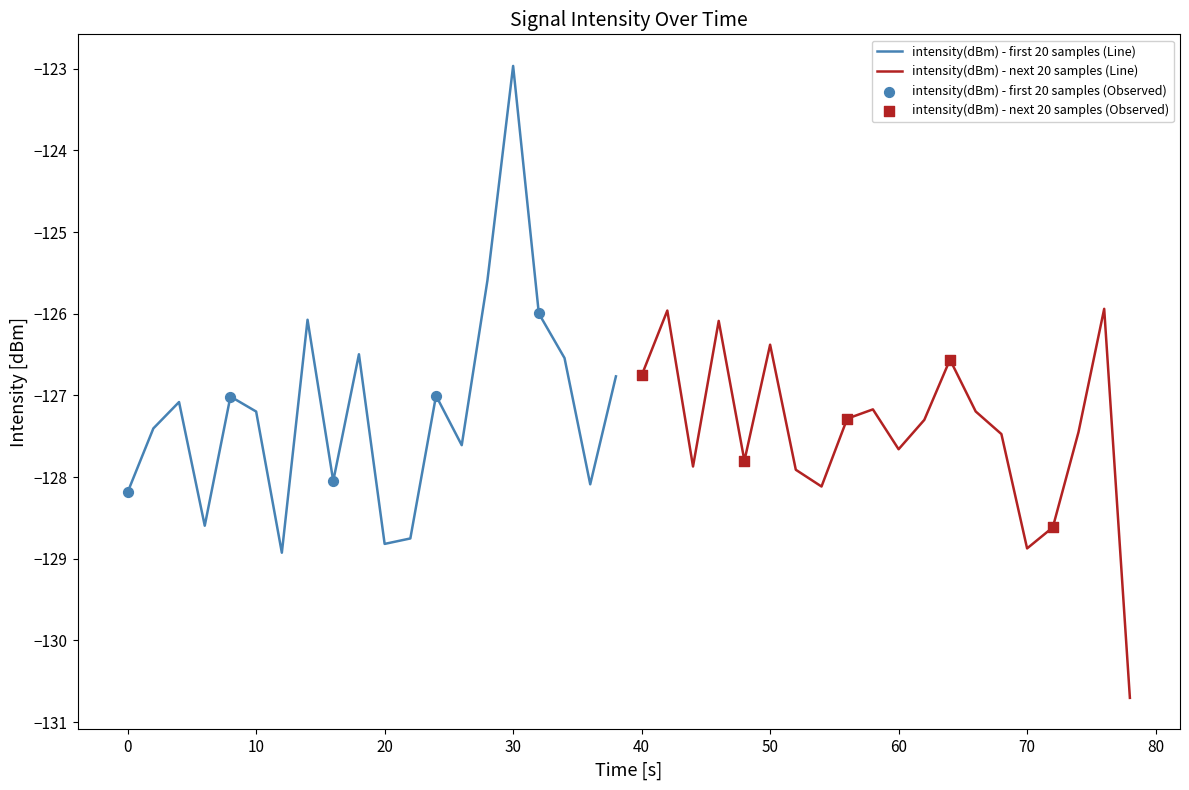

Which series has the largest total across all categories?

intensity(dBm) - first 20 samples